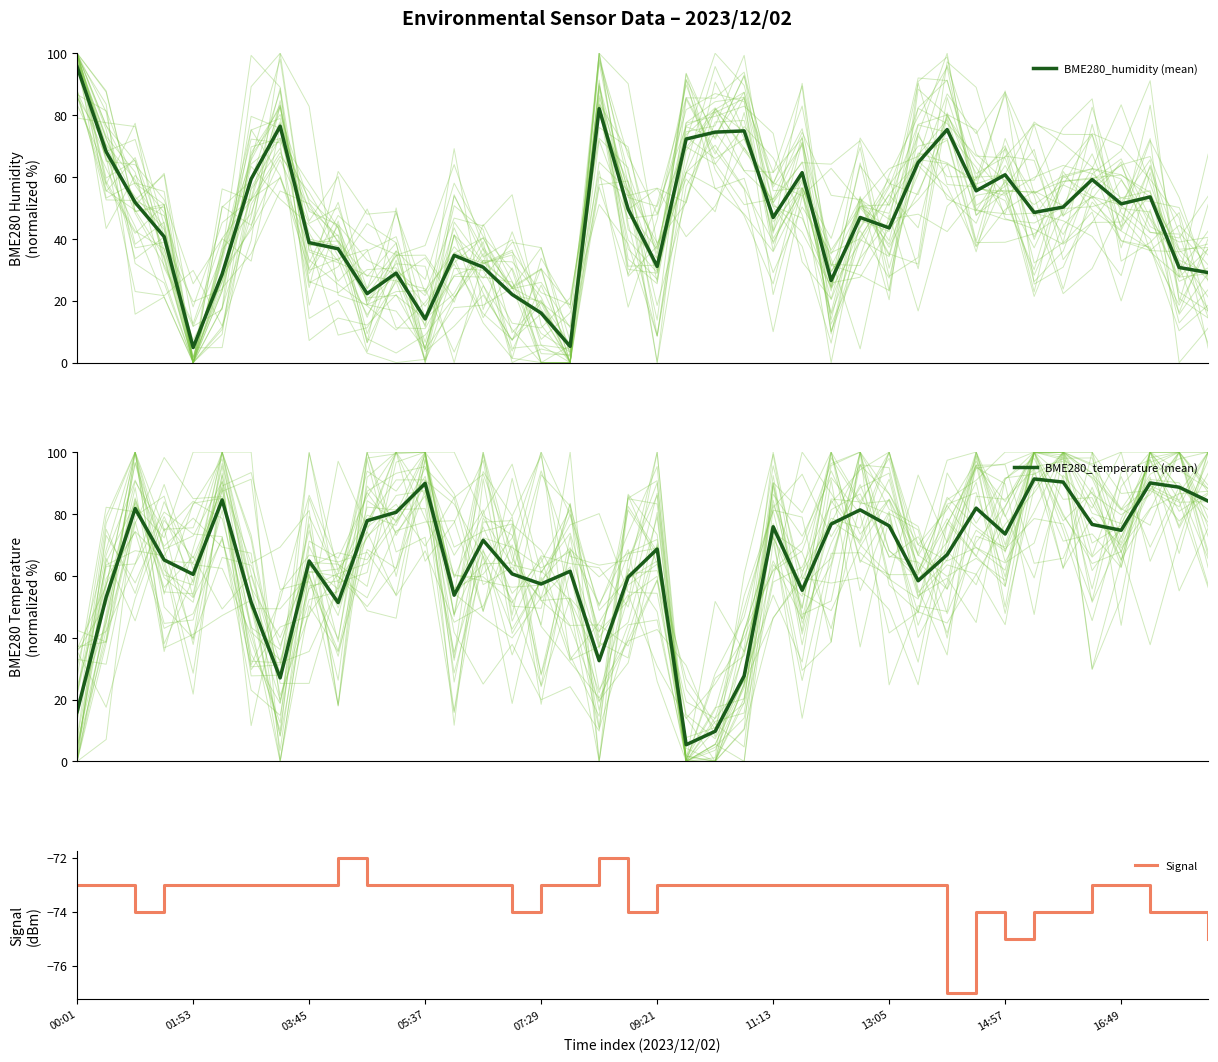

True or false: Signal and BME280_temperature (mean) intersect in this chart.

False